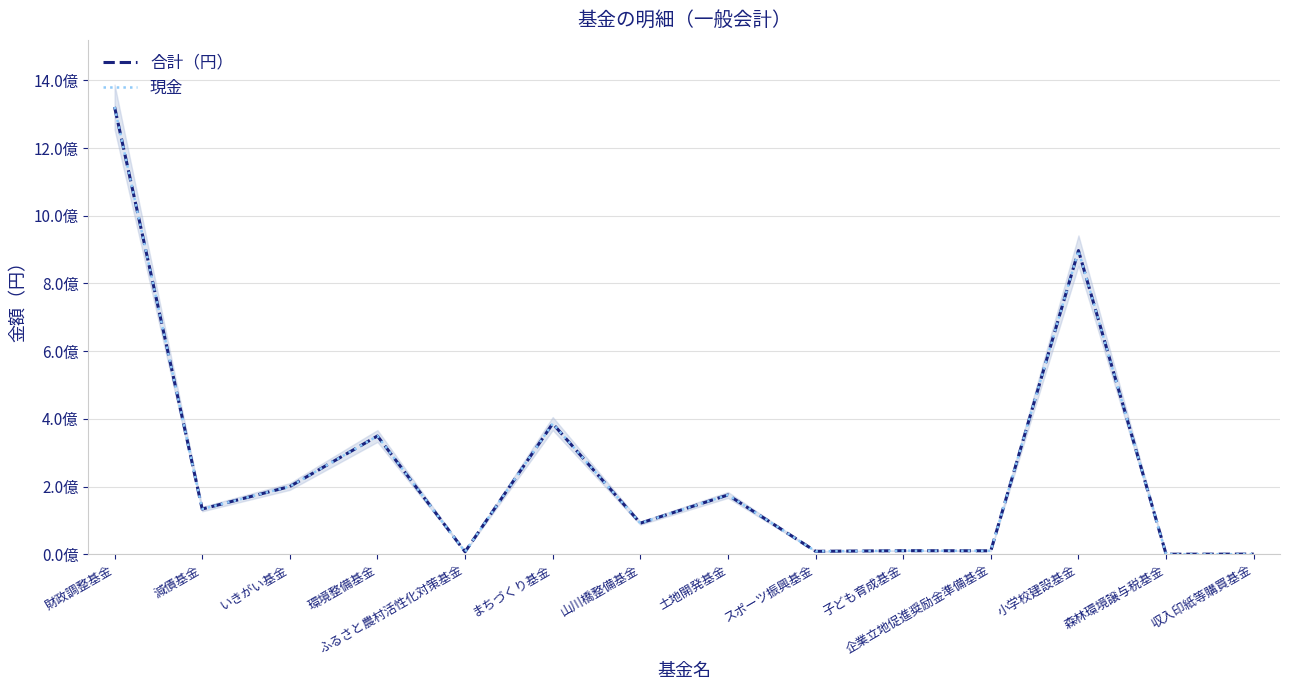

What is the label of the 2nd point from the right?

森林環境譲与税基金